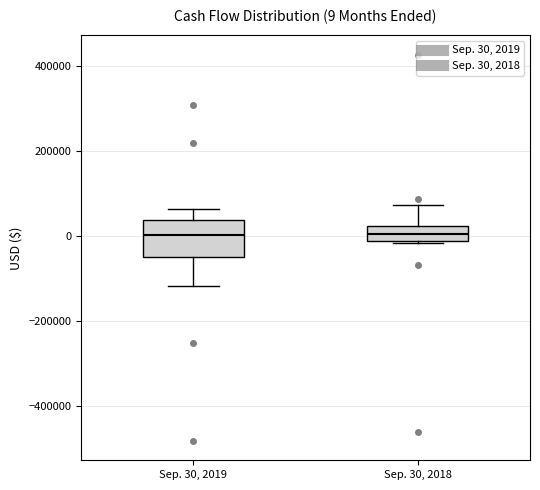

Comparing the boxes themselves (not the whiskers), which one is the tallest?

Sep. 30, 2019